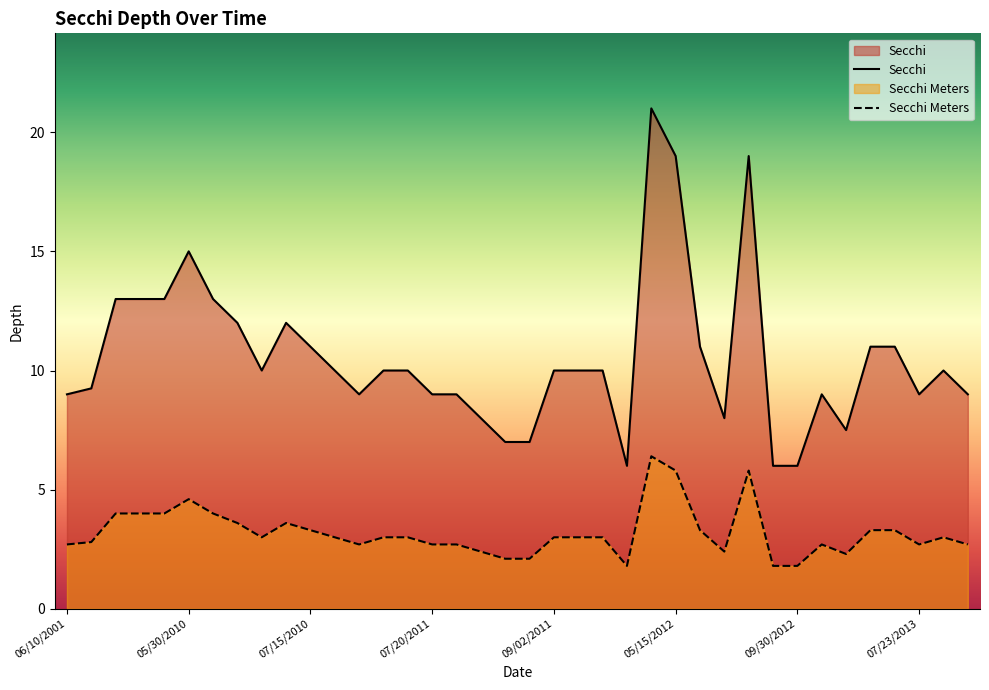

True or false: Secchi Meters and Secchi cross at least once.

False